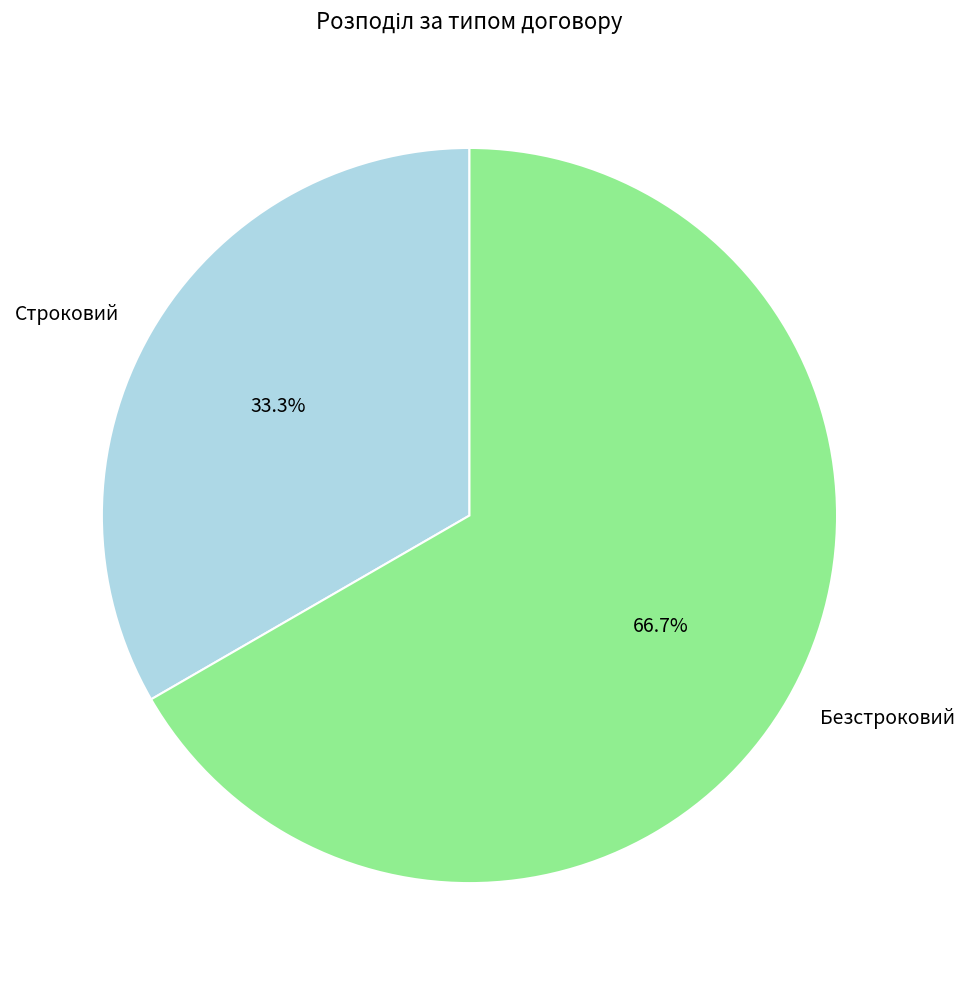

True or false: Строковий accounts for 24% of the total.

False